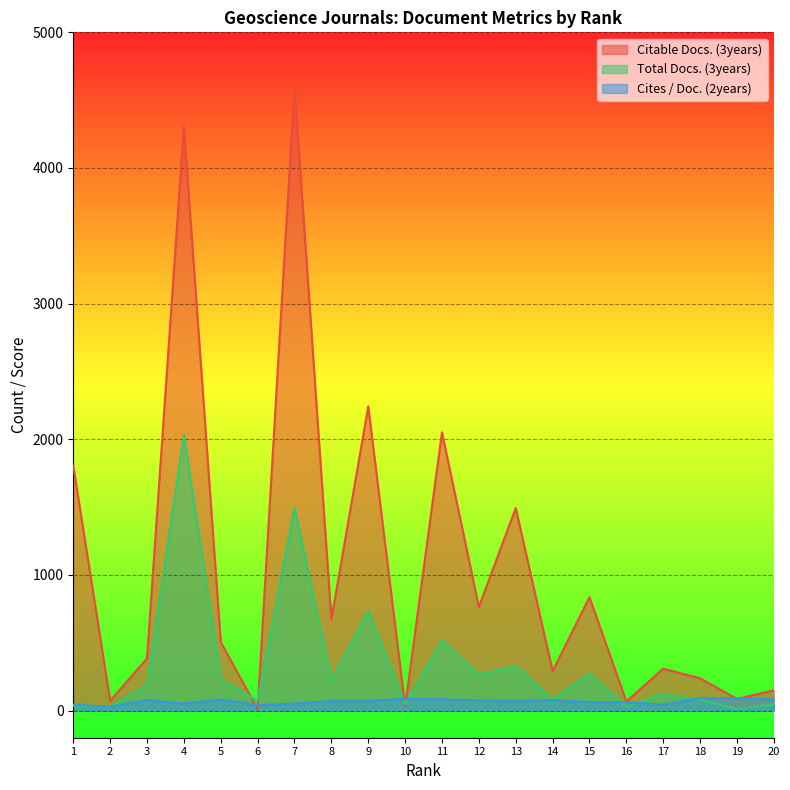

After their last crossing, which series has the higher values: Cites / Doc. (2years) or Citable Docs. (3years)?

Citable Docs. (3years)